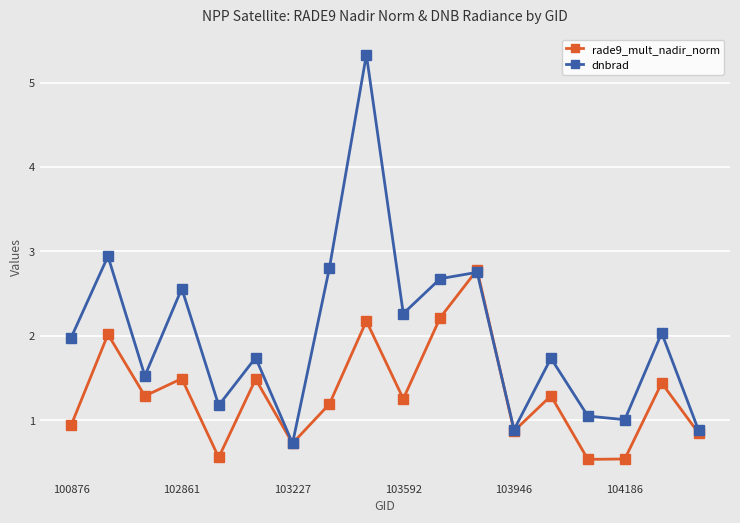

Rank the series by their maximum value, from highest to lowest.

dnbrad, rade9_mult_nadir_norm